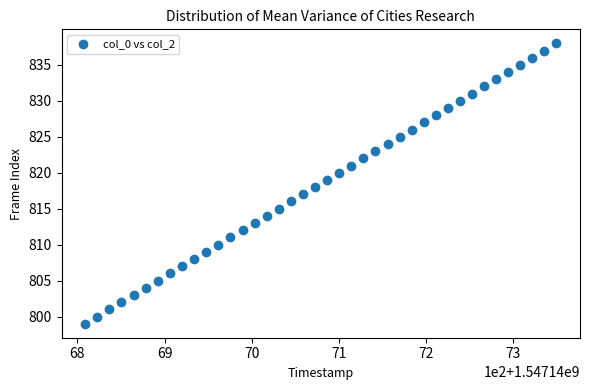

What is the range of Y values (max minus min)?

39